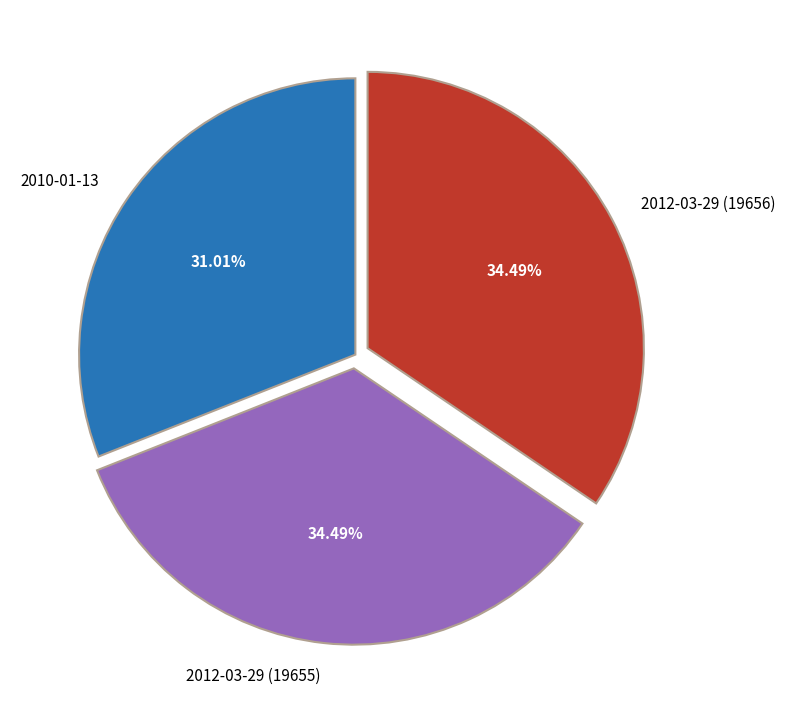

What percentage is the 2012-03-29 (19656) slice, to the nearest percent?

34%